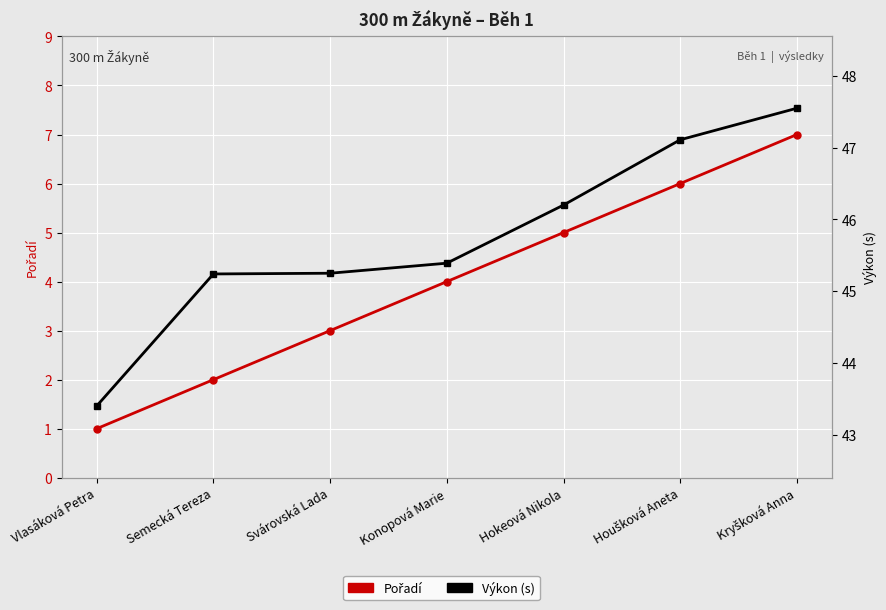

List the series in order of their overall mean, highest first.

Výkon (s), Pořadí